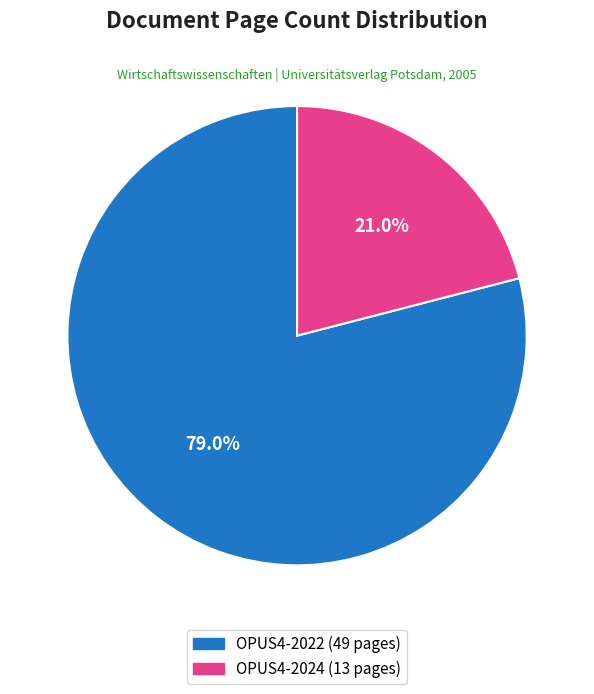

Do OPUS4-2024 and OPUS4-2022 together represent more than half of the pie?

Yes